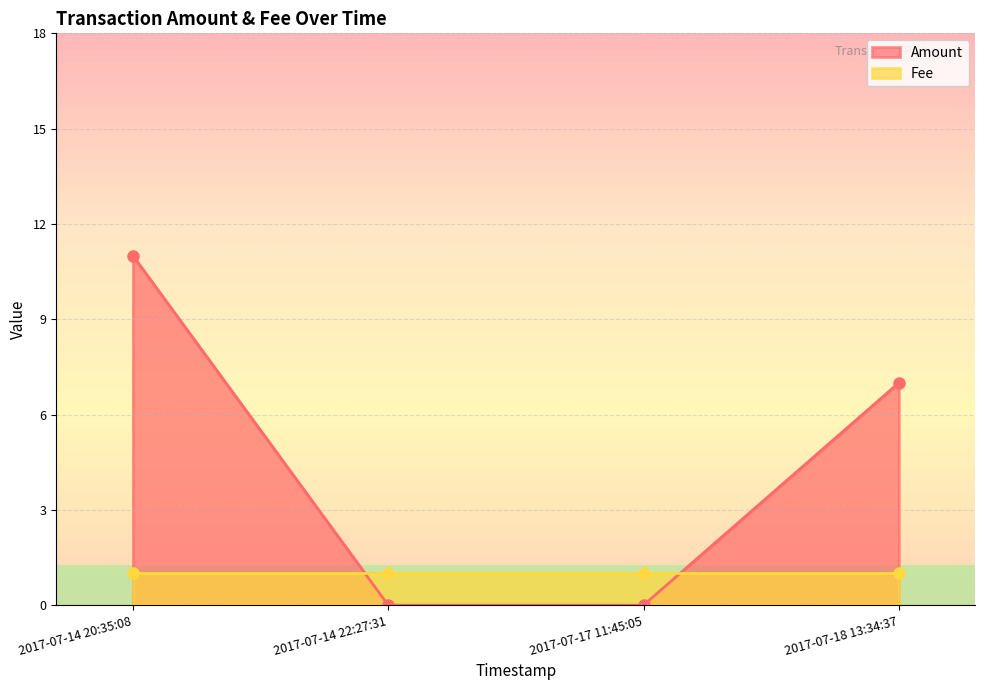

At which label does Fee reach its peak?

2017-07-18 13:34:37